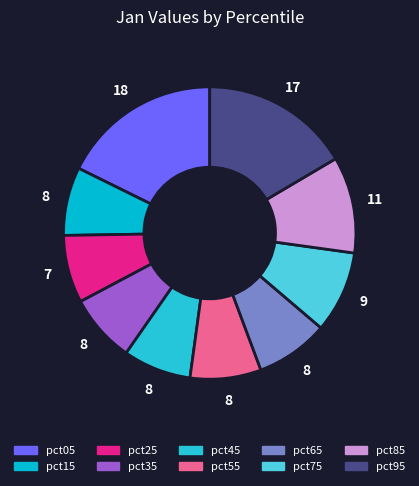

To the nearest percent, what is the average slice percentage?

10%